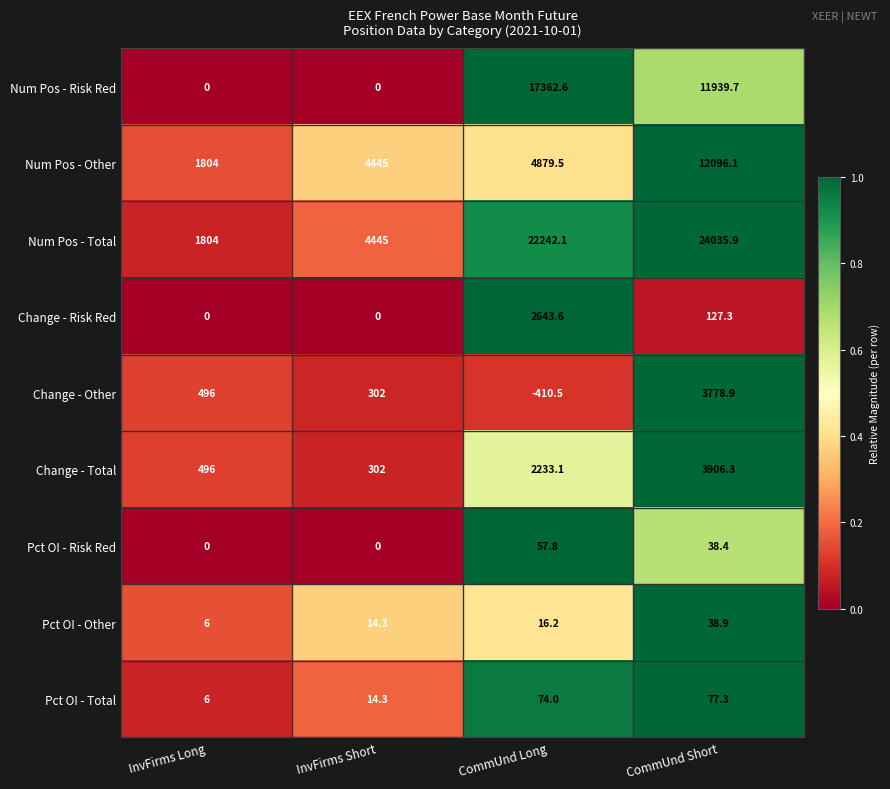

Which label corresponds to the largest value in the chart?

CommUnd Short